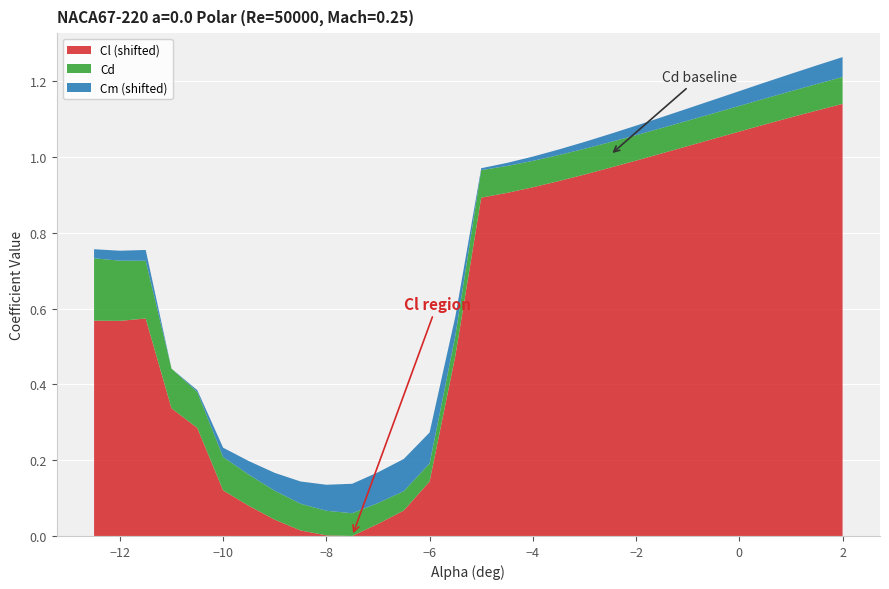

Reading left to right, list all the values displayed in this chart.

Cl: -0.5	-0.5	-0.5	-0.7	-0.8	-1.0	-1.0	-1.0	-1.1	-1.1	-1.1	-1.0	-1.0	-0.9	-0.6	-0.2	-0.2	-0.2	-0.1	-0.1	-0.1	-0.1	-0.1	-0.1	-0.0	-0.0	0.0	0.0	0.0	0.1
Cd: 0.2	0.2	0.2	0.1	0.1	0.1	0.1	0.1	0.1	0.1	0.1	0.1	0.1	0.0	0.1	0.1	0.1	0.1	0.1	0.1	0.1	0.1	0.1	0.1	0.1	0.1	0.1	0.1	0.1	0.1
Cm: -0.0	-0.0	-0.0	-0.0	-0.0	-0.0	-0.0	0.0	0.0	0.0	0.0	0.0	0.0	0.0	0.0	-0.0	-0.0	-0.0	-0.0	-0.0	-0.0	-0.0	-0.0	-0.0	-0.0	-0.0	0.0	0.0	0.0	0.0